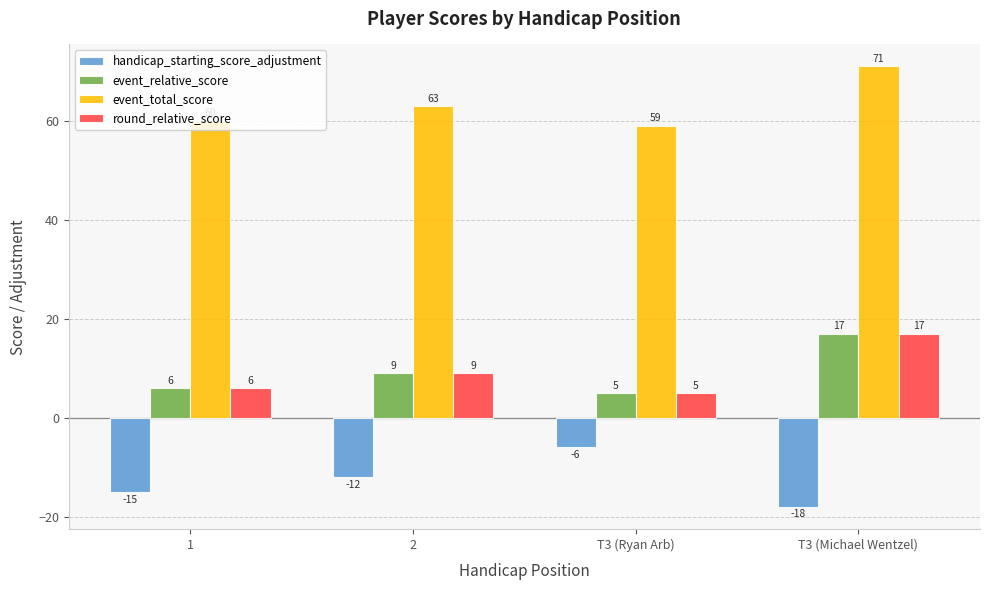

What is the label of the 2nd bar from the left?

2